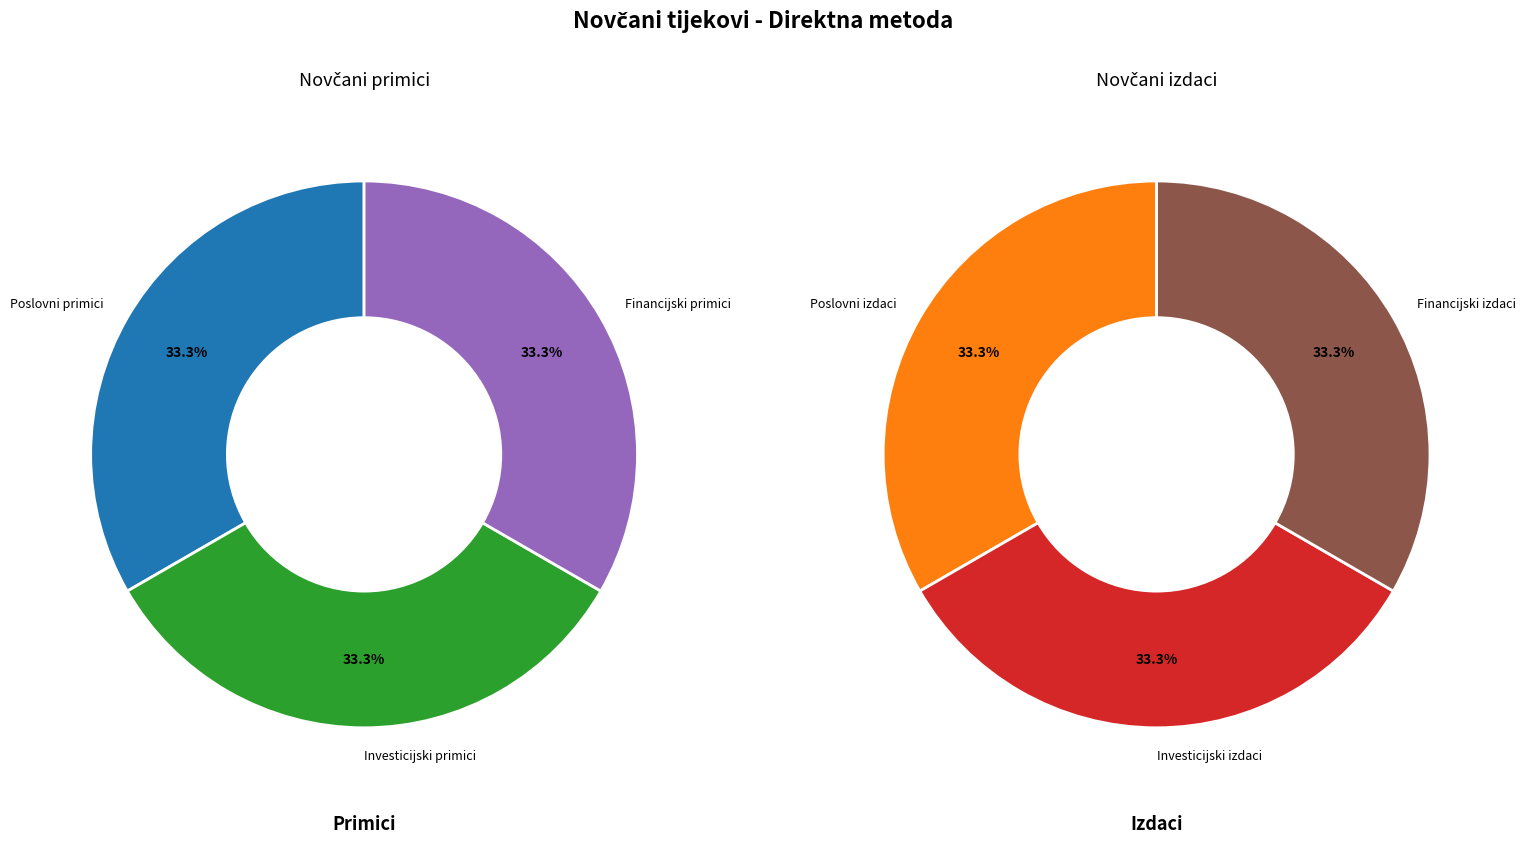

What is the largest slice in the pie chart?

Novčani izdaci od financijskih aktivnosti